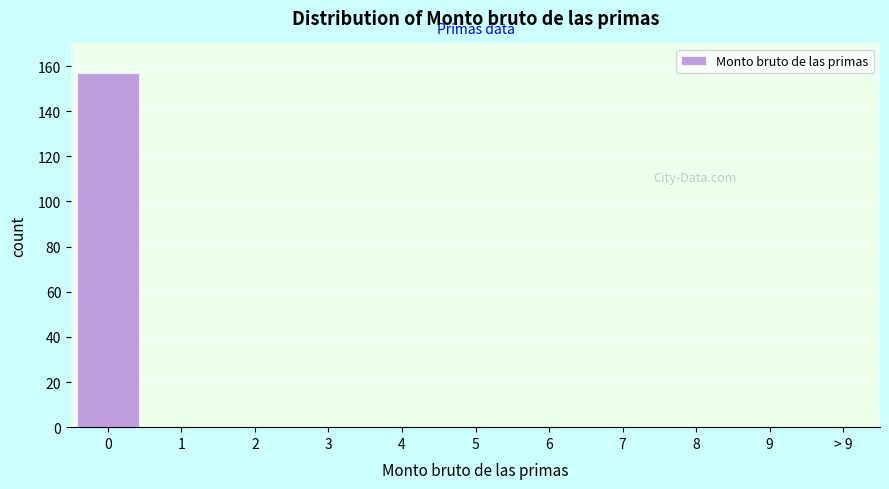

Reading right to left, what are all the values shown in this chart?

> 9=0	9=0	8=0	7=0	6=0	5=0	4=0	3=0	2=0	1=0	0=157